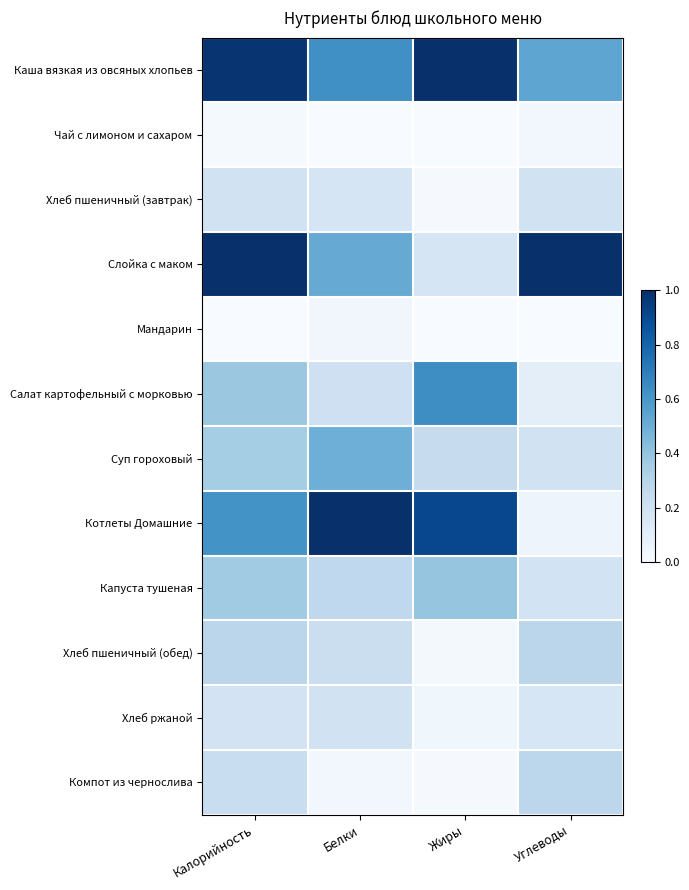

How many categories are shown in the chart?

4